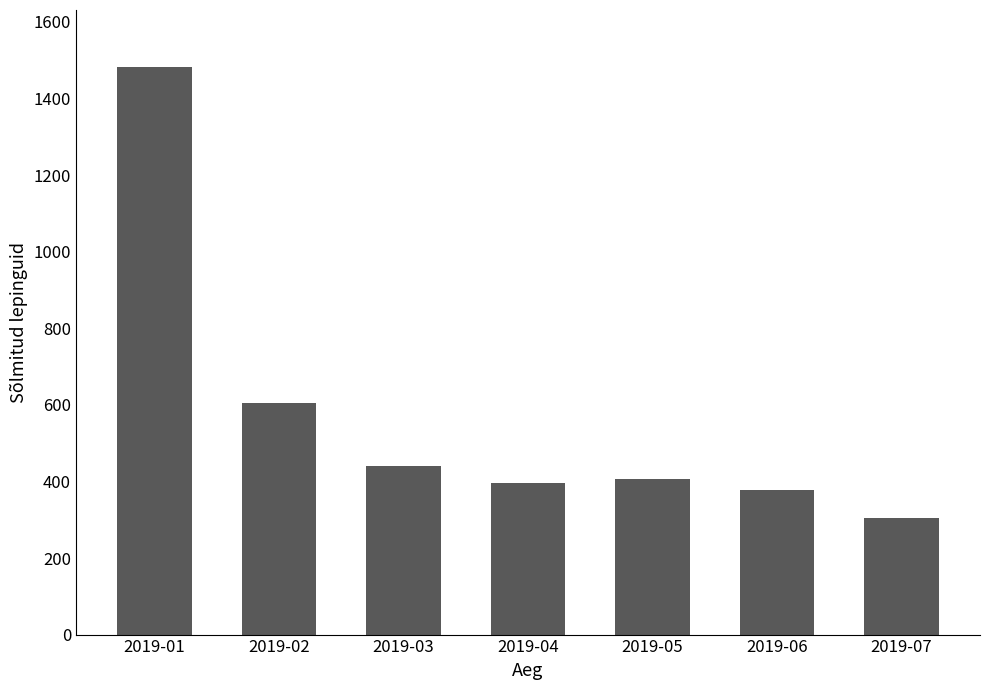

At which label is the value closest to 894?

2019-02